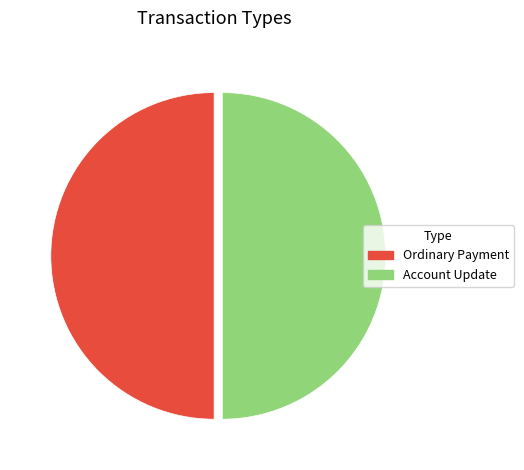

What is the ratio of the value at Account Update to the value at Ordinary Payment?

1.0